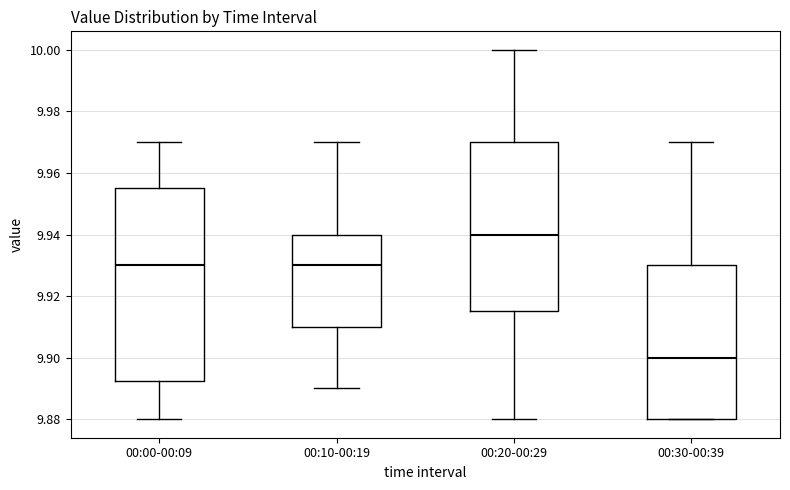

Which box has the lowest median line?

00:30-00:39